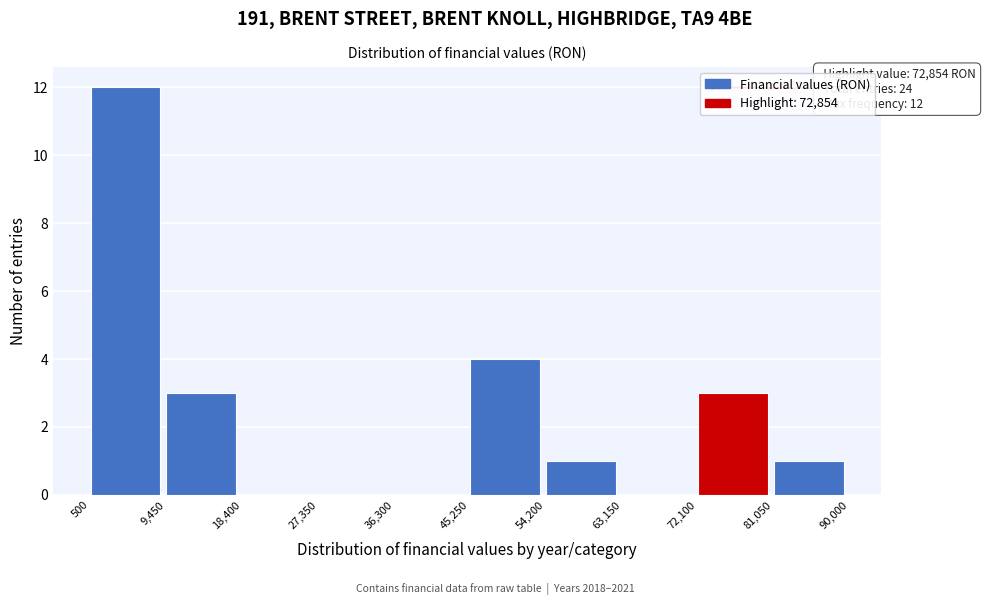

Over which range of the x-axis is the bar tallest?

500 to 9,450